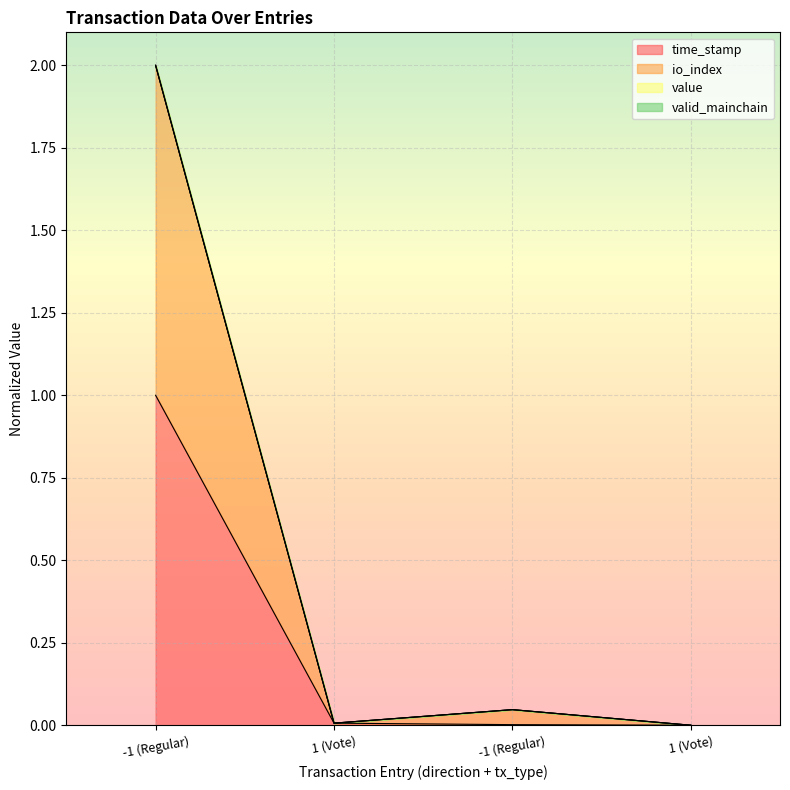

What is the maximum value shown in the chart?

2.0